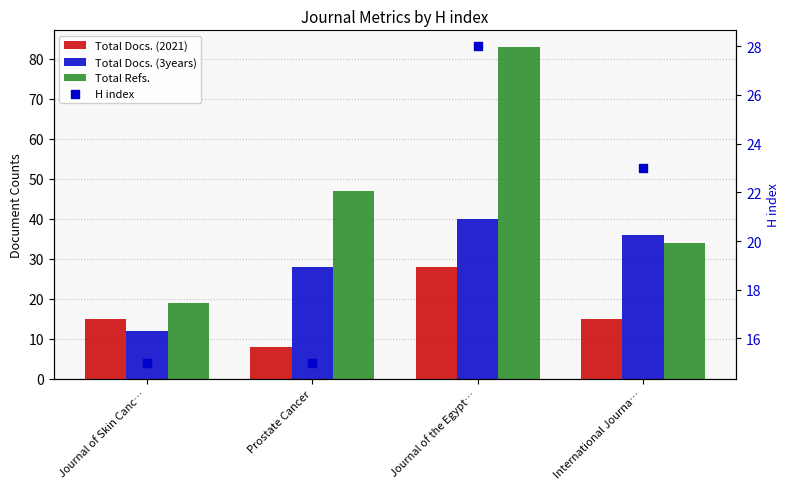

At how many categories does at least one series exceed 68?

1